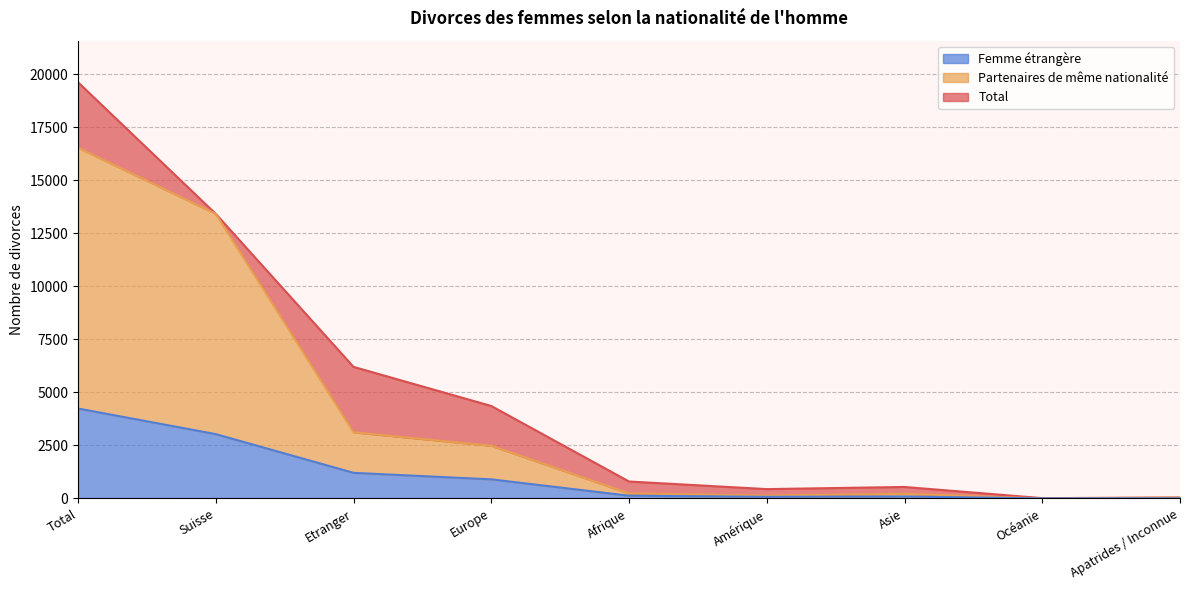

At which label does Total first exceed 799?

Total